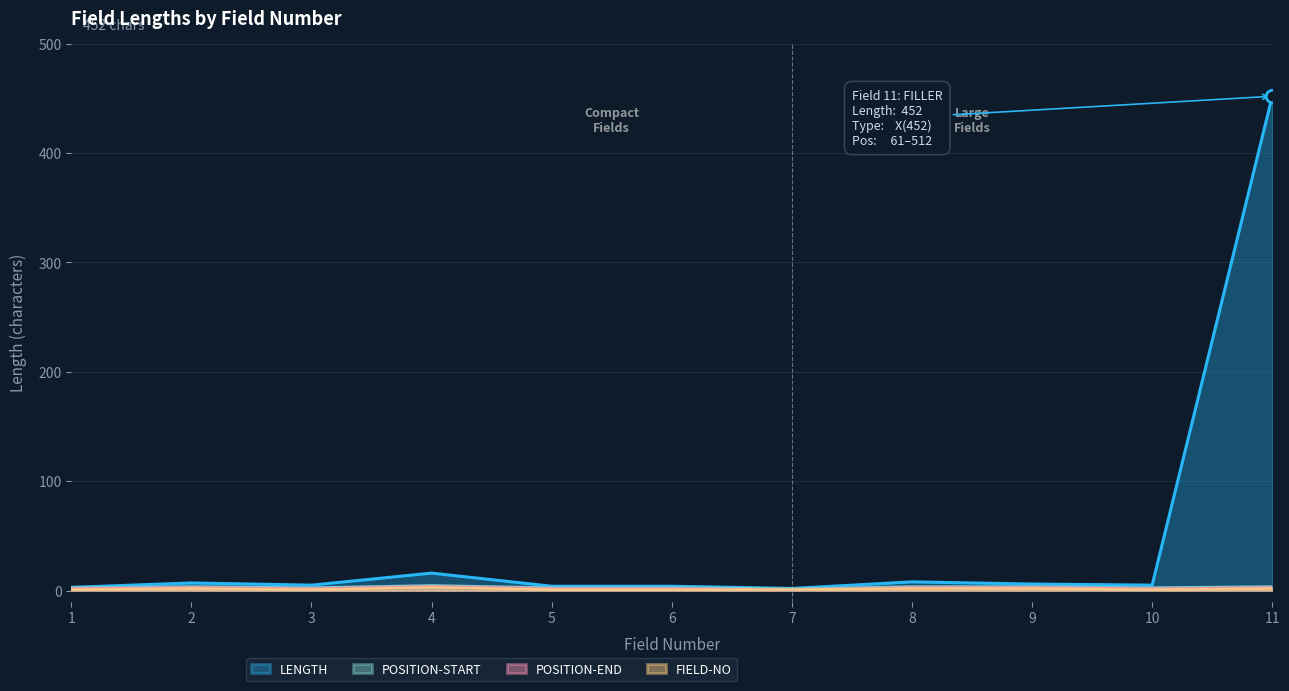

Approximately how many times larger is the value at 3 compared to 2?

0.7